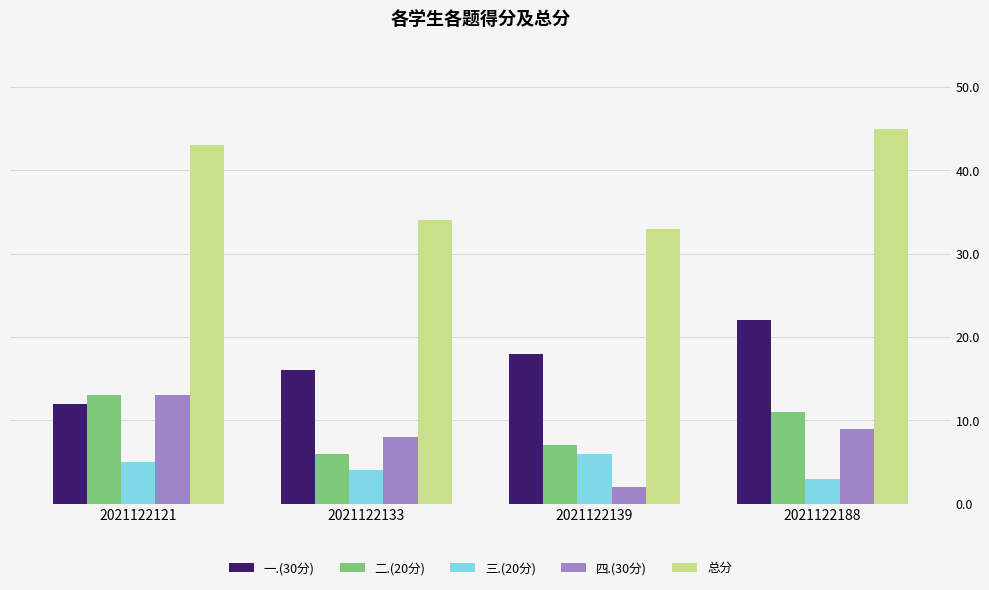

How many series are shown in this chart?

5